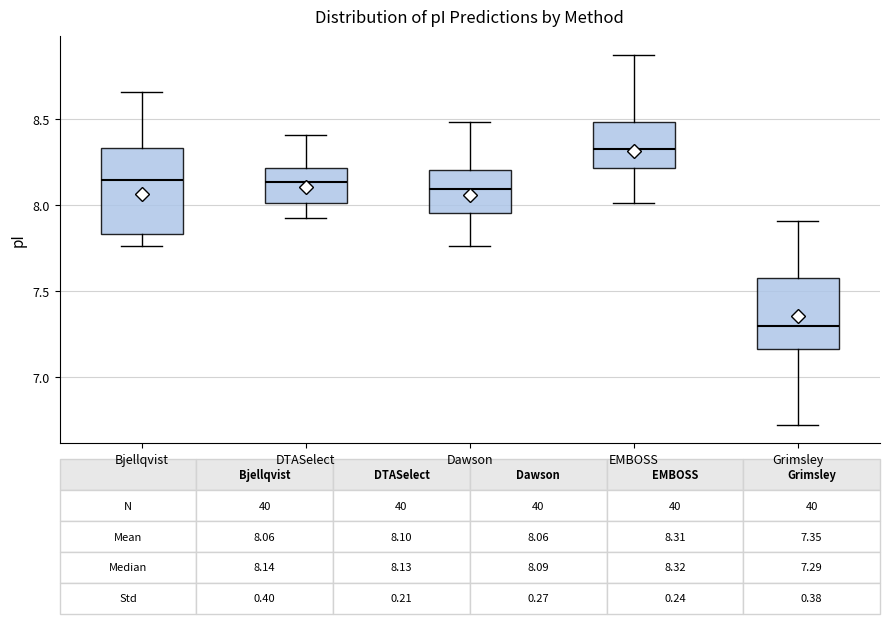

Which box is the tallest, from its lower edge to its upper edge?

Bjellqvist